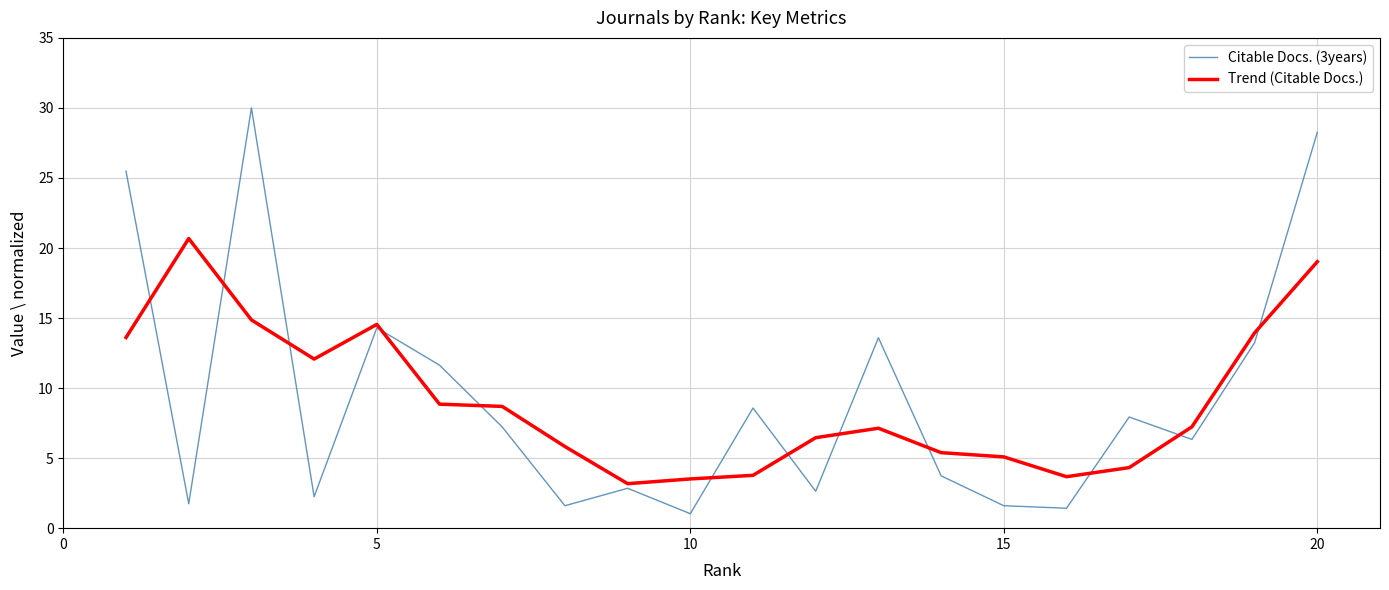

How many categories are shown in the chart?

20